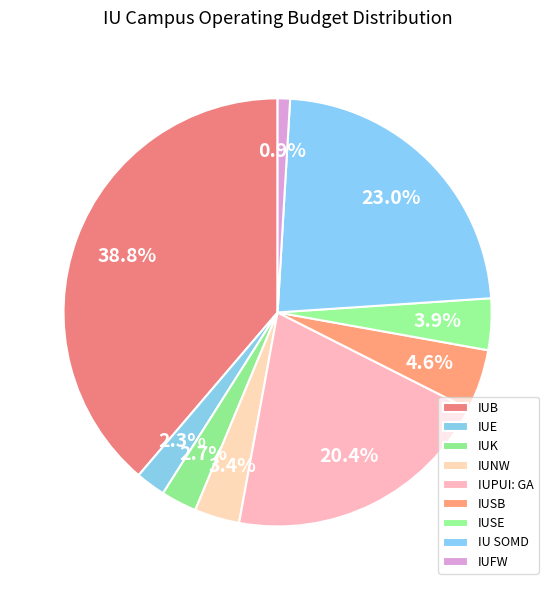

To the nearest percent, what is the average slice percentage?

11%